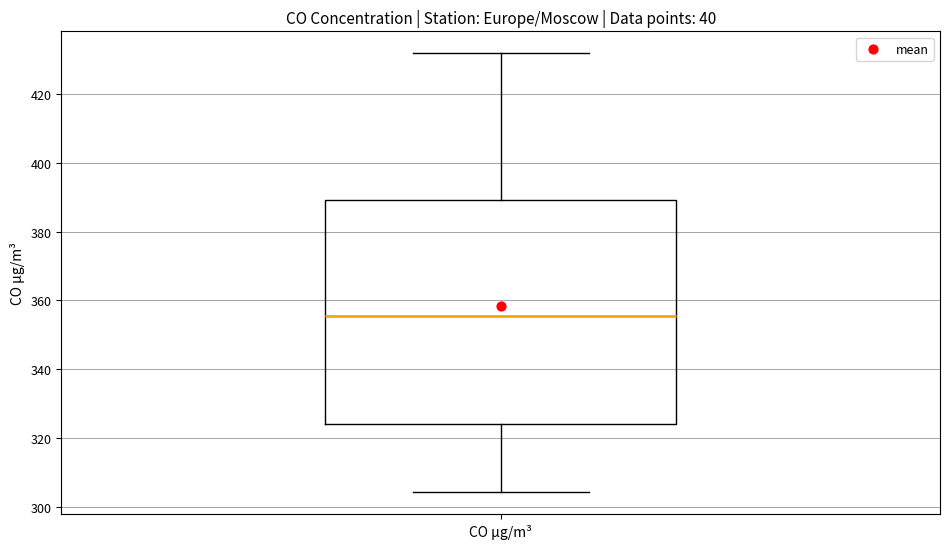

Transcribe this box plot: give where the median line is, the range the box spans, and where the two whiskers end, as read against the y-axis. The values are not printed on the chart, so give them approximately, as read against the axis.

median 356, box 324 to 390, whiskers 304 to 432